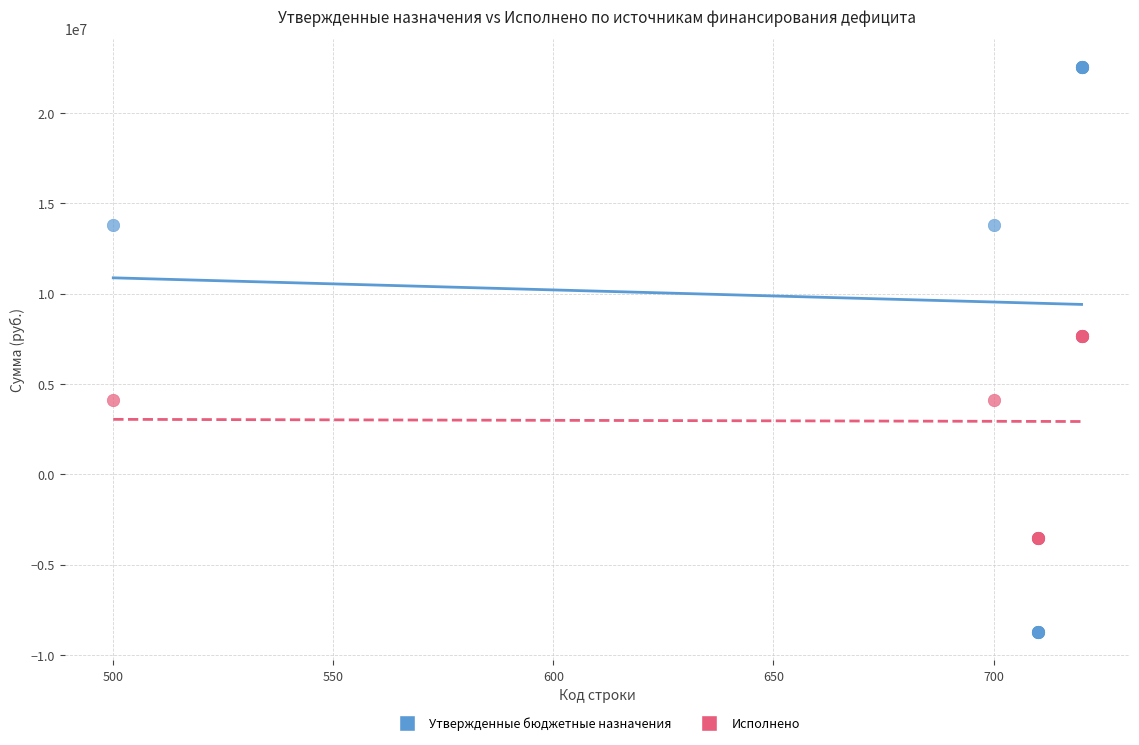

Which series has the largest Y range (max minus min)?

Утвержденные бюджетные назначения